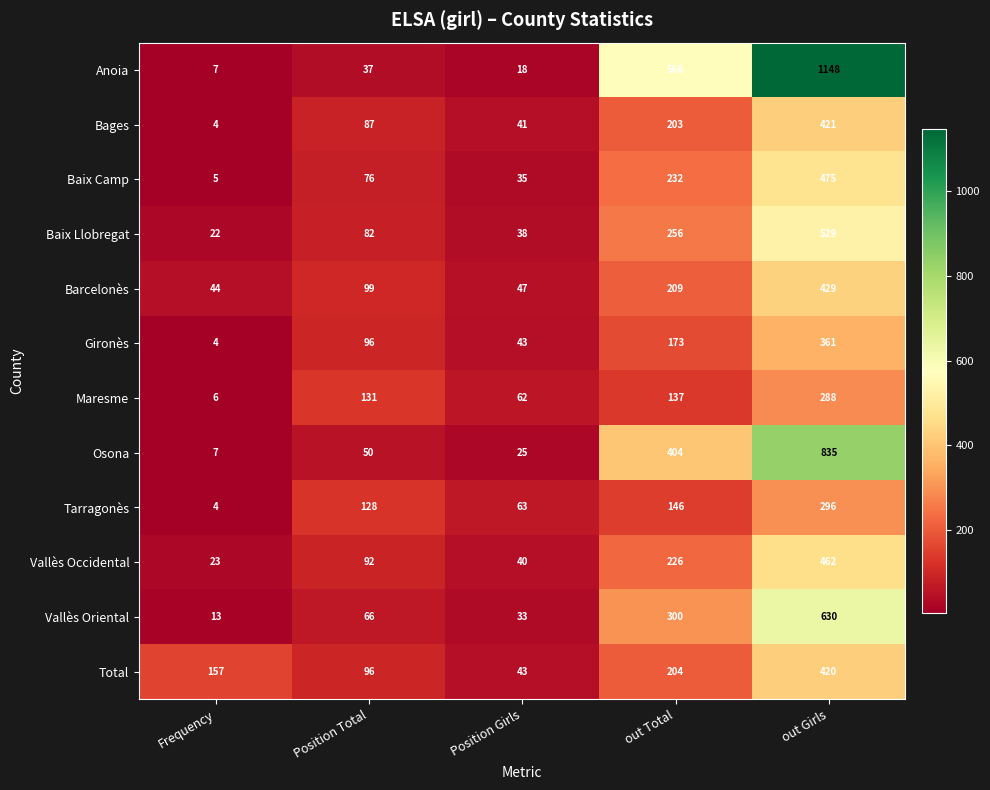

At which category is the sum across all series the highest?

out Girls